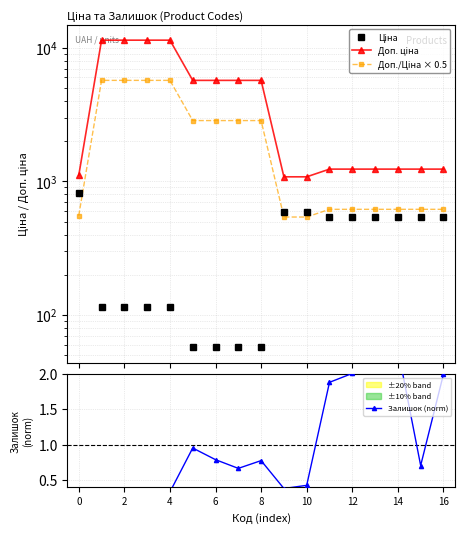

What is the highest value of the Доп./Ціна × 0.5 series?

5705.0